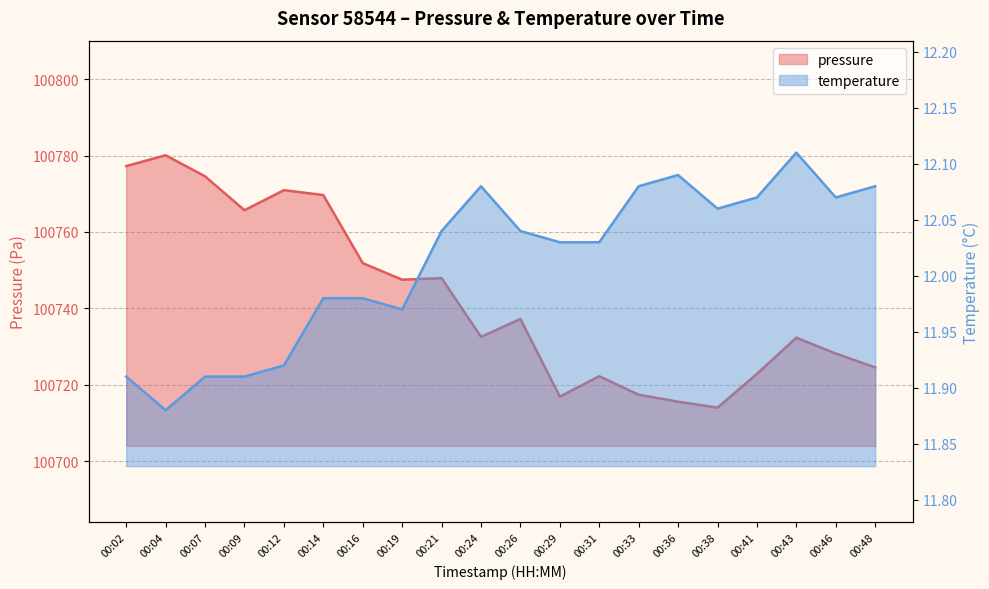

Reading left to right, transcribe all the data shown in this chart.

pressure: 00:02=100777.2	00:04=100780.1	00:07=100774.6	00:09=100765.7	00:12=100770.9	00:14=100769.7	00:16=100751.8	00:19=100747.5	00:21=100747.9	00:24=100732.5	00:26=100737.2	00:29=100716.9	00:31=100722.2	00:33=100717.4	00:36=100715.6	00:38=100714.0	00:41=100722.8	00:43=100732.3	00:46=100728.2	00:48=100724.5
temperature: 00:02=11.9	00:04=11.9	00:07=11.9	00:09=11.9	00:12=11.9	00:14=12.0	00:16=12.0	00:19=12.0	00:21=12.0	00:24=12.1	00:26=12.0	00:29=12.0	00:31=12.0	00:33=12.1	00:36=12.1	00:38=12.1	00:41=12.1	00:43=12.1	00:46=12.1	00:48=12.1